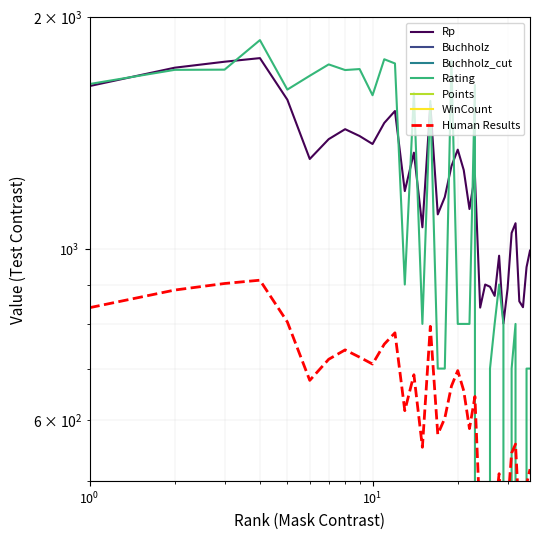

What is the value of the Rp point at the 19th from the left?

1282.0